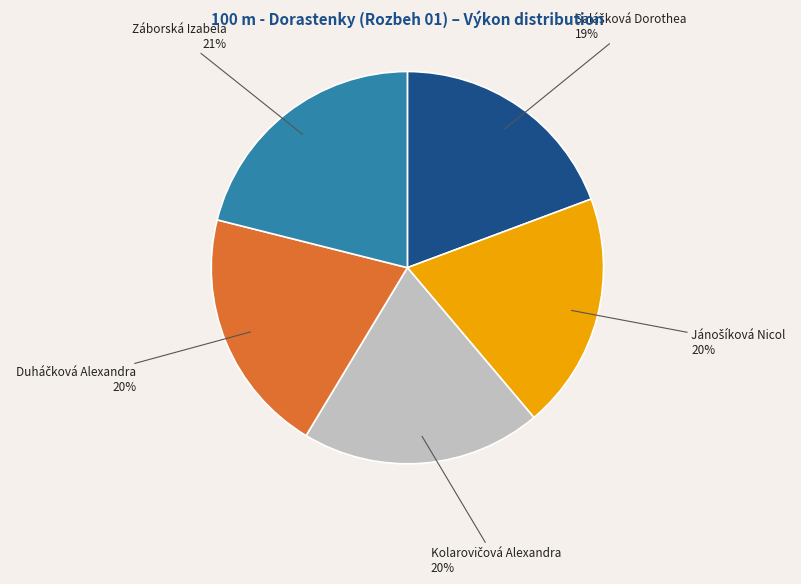

How many segments does this pie chart have?

5